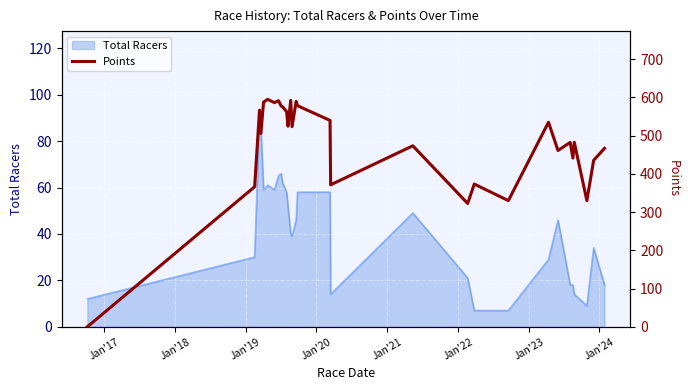

What is the lowest value of the Total Racers series?

7